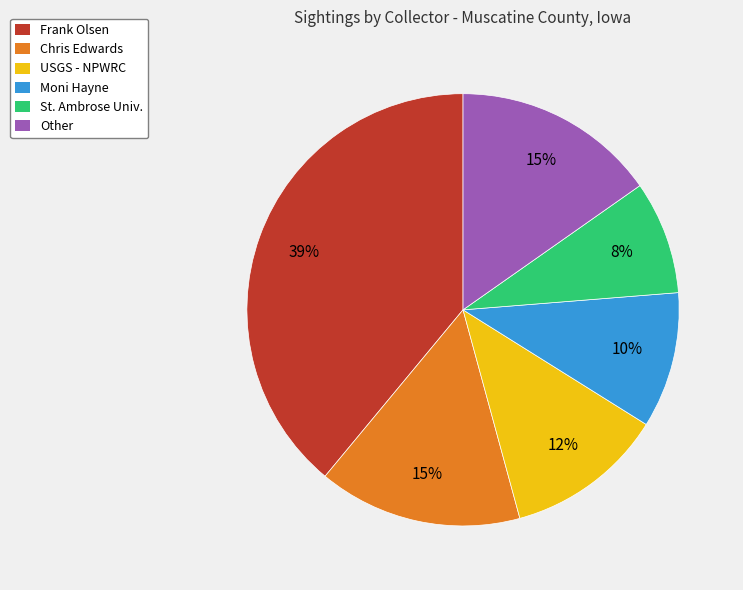

Do Other and St. Ambrose Univ. together represent more than half of the pie?

No